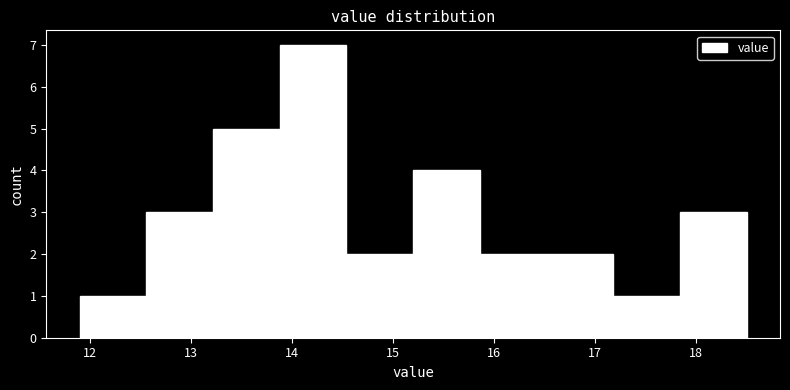

Reading left to right, transcribe this chart: for each bar, give the range it covers on the x-axis and its height. Neither the bar edges nor the heights are printed on the chart, so give them approximately, as read against the axes.

11.90 to 12.56: 1
12.56 to 13.22: 3
13.22 to 13.88: 5
13.88 to 14.54: 7
14.54 to 15.20: 2
15.20 to 15.86: 4
15.86 to 16.52: 2
16.52 to 17.18: 2
17.18 to 17.84: 1
17.84 to 18.50: 3